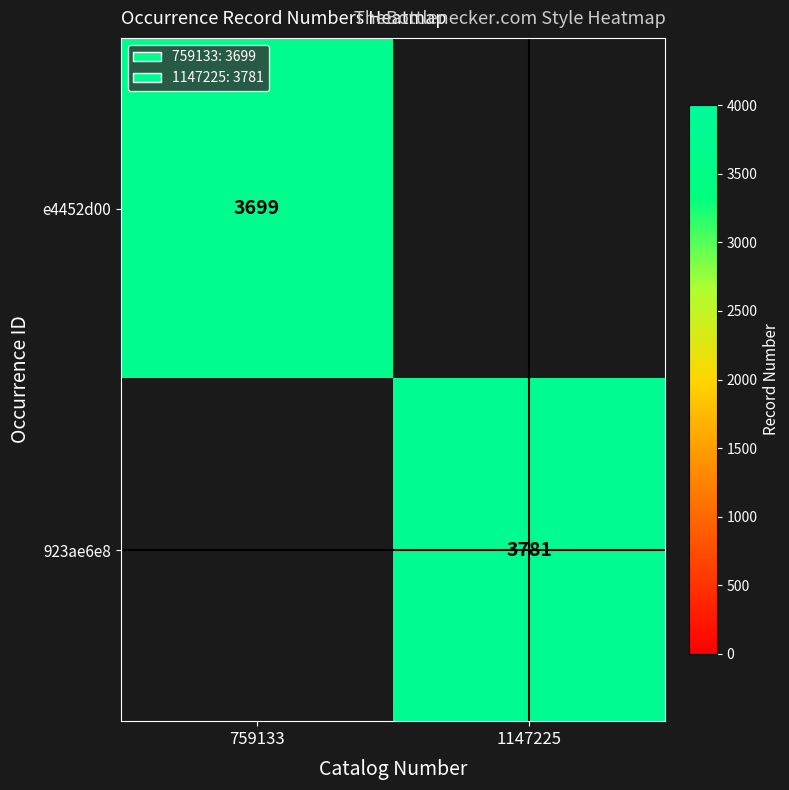

Is it true that e4452d00 equals 2495 at 759133?

False